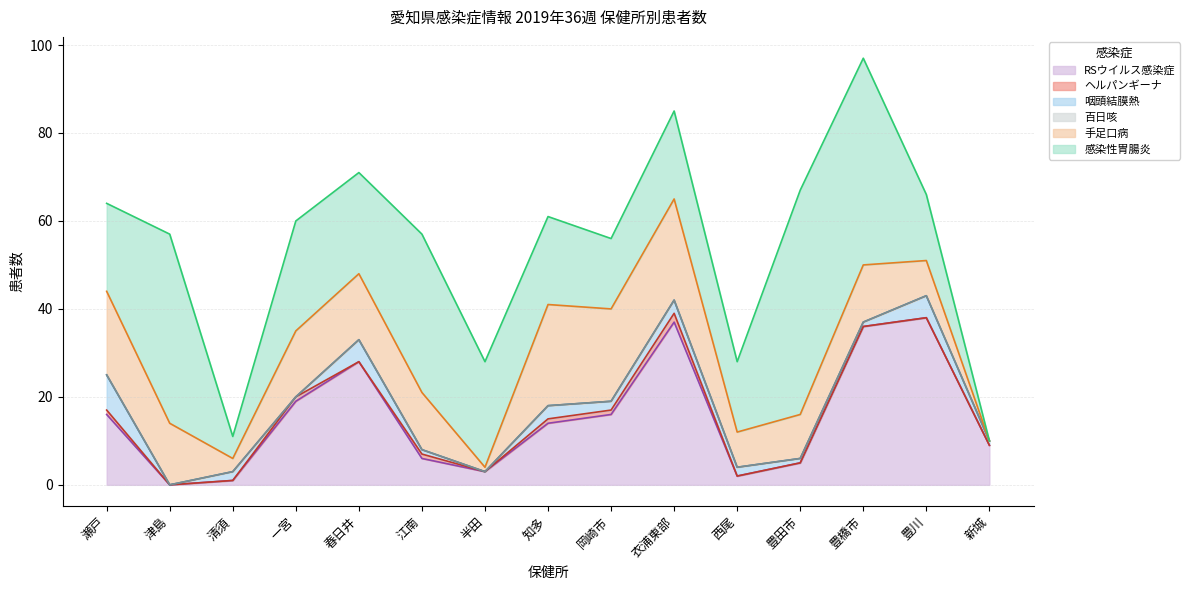

The RSウイルス感染症 series shows 60 at 豊橋市. True or false?

False